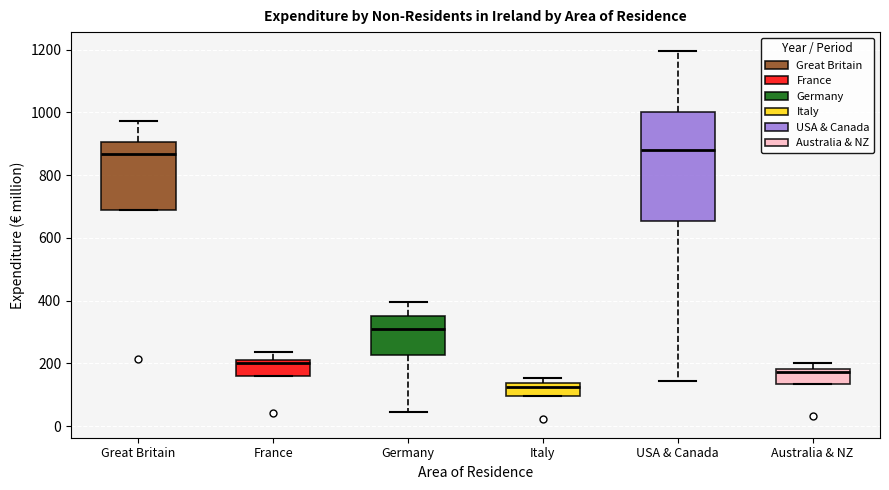

Reading left to right, transcribe this box plot: for each box, give where its median line is, the range the box spans, and where its two whiskers end, as read against the y-axis. The values are not printed on the chart, so give them approximately, as read against the axis.

Great Britain: median 860, box 680 to 900, whiskers 680 to 980
France: median 200, box 160 to 220, whiskers 160 to 240
Germany: median 320, box 220 to 340, whiskers 40 to 400
Italy: median 120, box 100 to 140, whiskers 100 to 160
USA & Canada: median 880, box 660 to 1000, whiskers 140 to 1200
Australia & NZ: median 180 (just below the box's upper edge), box 140 to 180, whiskers 140 to 200